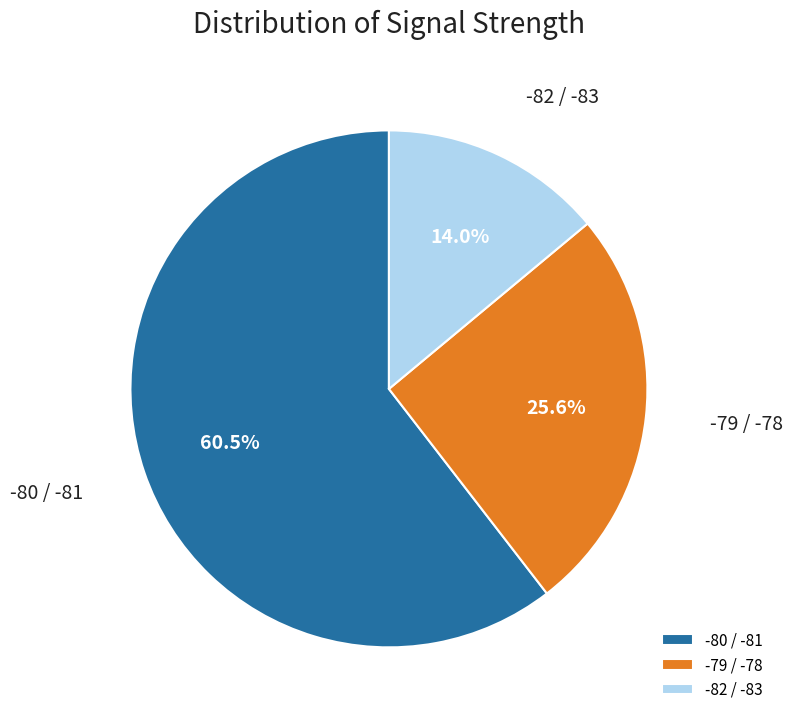

Approximately how many times larger is the value at -82 / -83 compared to -79 / -78?

0.5